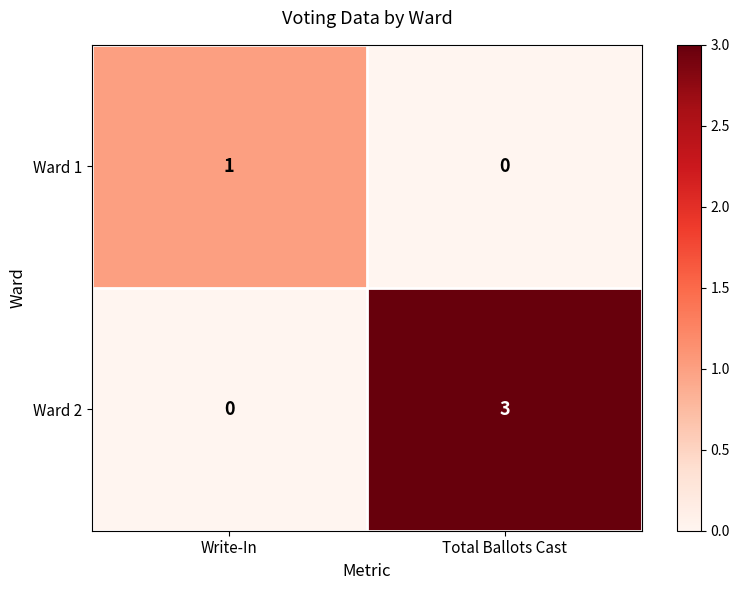

What is the spread (max minus min) of values at Total Ballots Cast?

3